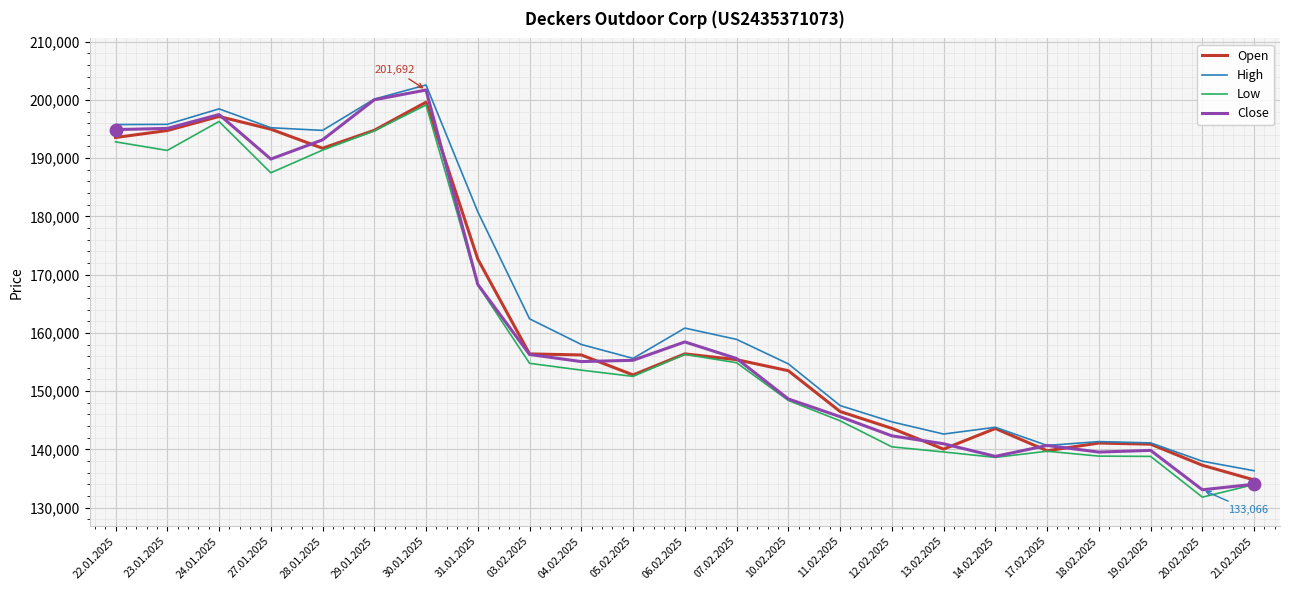

What is the difference between the highest and lowest values at 30.01.2025?

3437